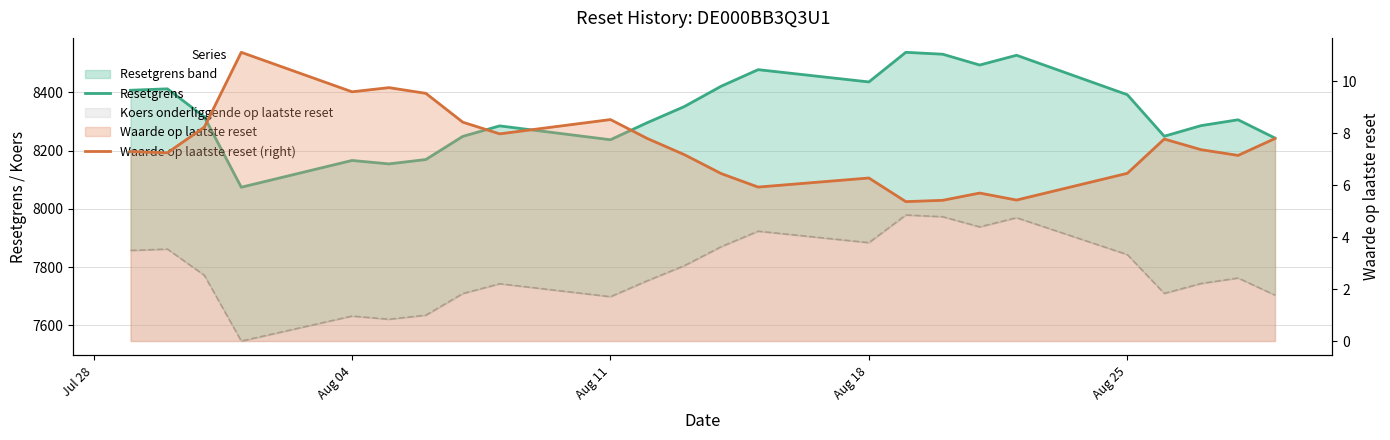

Reading left to right, extract all data points from this chart.

Resetgrens: 8407.4	8412.3	8316.0	8074.4	8166.3	8154.5	8169.5	8249.0	8285.0	8237.4	8296.2	8351.3	8421.3	8478.1	8435.9	8537.6	8531.1	8494.0	8527.6	8392.1	8249.5	8286.0	8306.0	8243.2
Waarde op laatste reset (right): 7.3	7.2	8.2	11.1	9.6	9.8	9.5	8.4	8.0	8.5	7.8	7.2	6.5	5.9	6.3	5.4	5.4	5.7	5.4	6.5	7.8	7.4	7.2	7.8